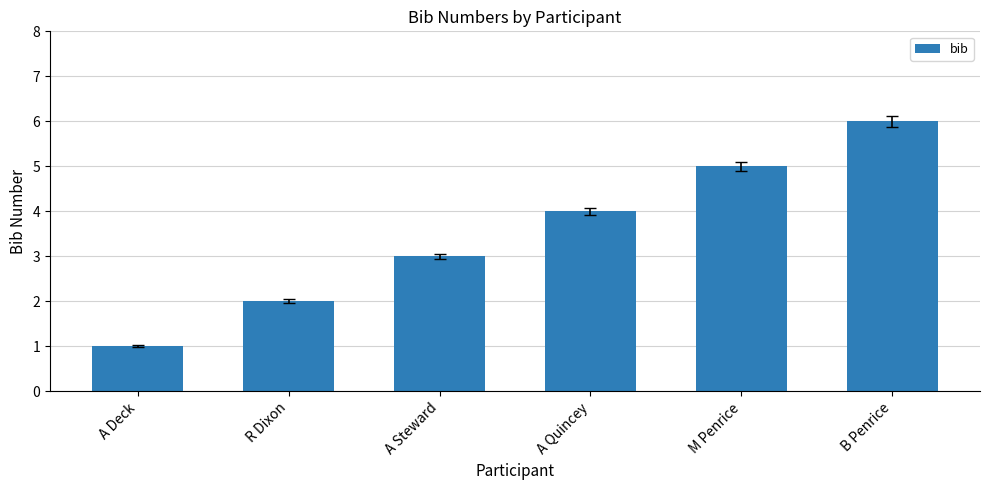

Rank the categories by value from lowest to highest.

A Deck, R Dixon, A Steward, A Quincey, M Penrice, B Penrice